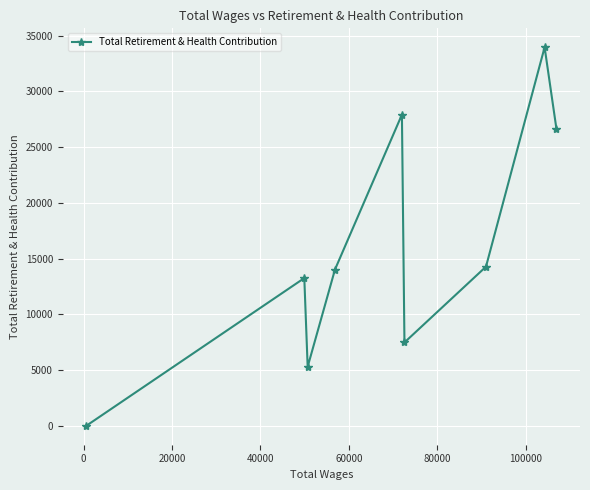

What is the maximum value shown in the chart?

33953